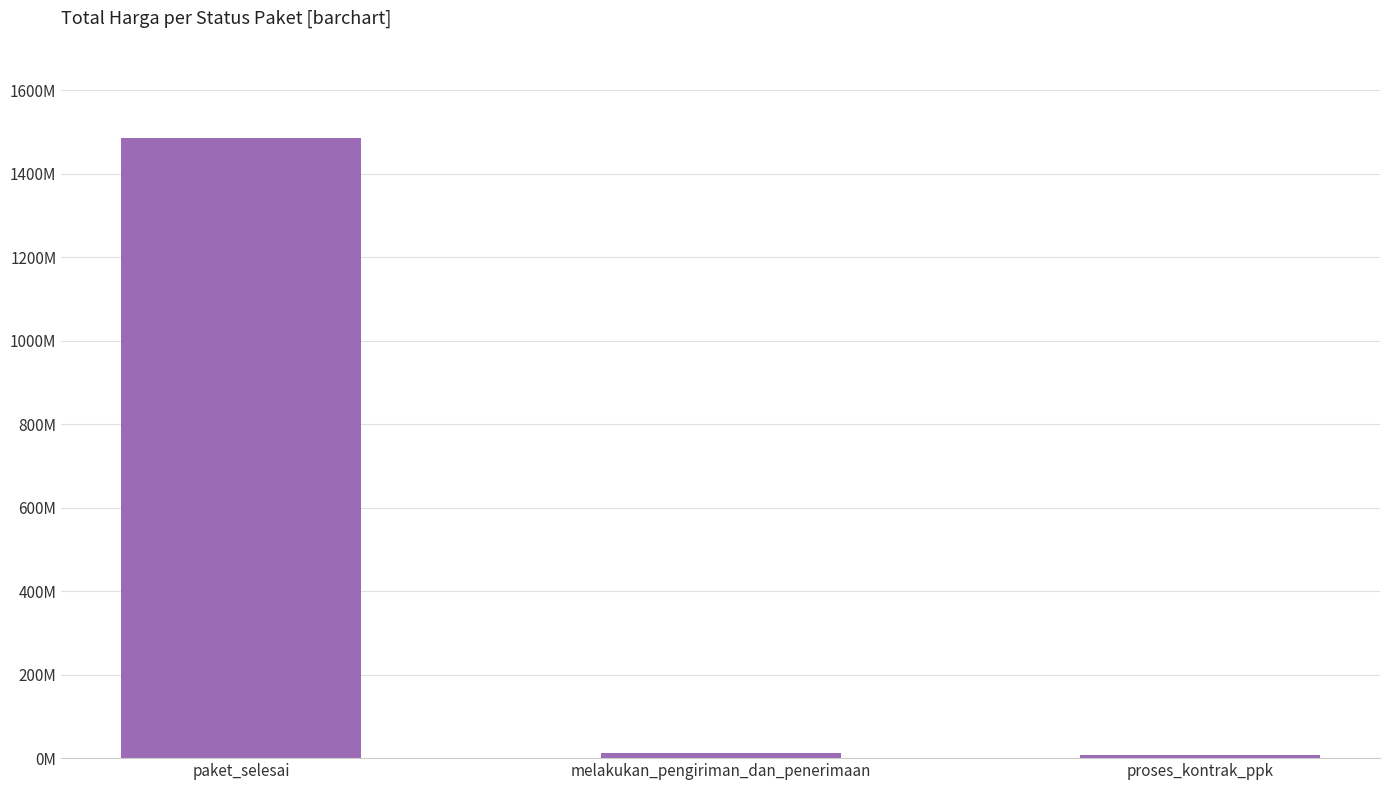

Is it true that the value at proses_kontrak_ppk is 11967578?

False